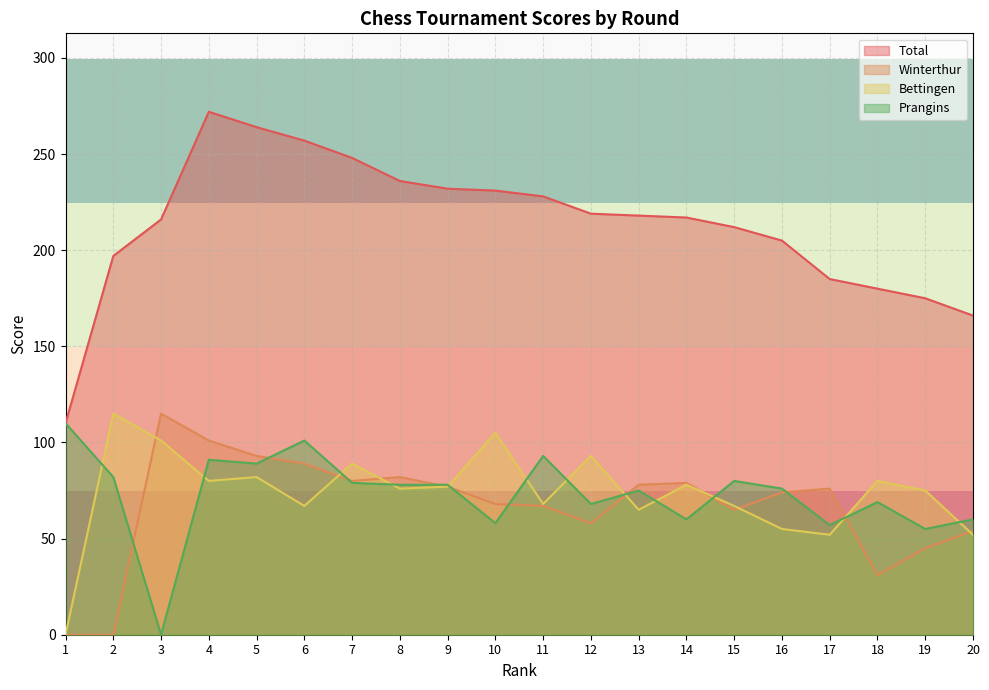

Reading left to right, list all the values displayed in this chart.

Total: 1=110	2=197	3=216	4=272	5=264	6=257	7=248	8=236	9=232	10=231	11=228	12=219	13=218	14=217	15=212	16=205	17=185	18=180	19=175	20=166
Winterthur: 1=0	2=0	3=115	4=101	5=93	6=89	7=80	8=82	9=77	10=68	11=67	12=58	13=78	14=79	15=65	16=74	17=76	18=31	19=45	20=54
Bettingen: 1=0	2=115	3=101	4=80	5=82	6=67	7=89	8=76	9=77	10=105	11=68	12=93	13=65	14=78	15=67	16=55	17=52	18=80	19=75	20=52
Prangins: 1=110	2=82	3=0	4=91	5=89	6=101	7=79	8=78	9=78	10=58	11=93	12=68	13=75	14=60	15=80	16=76	17=57	18=69	19=55	20=60